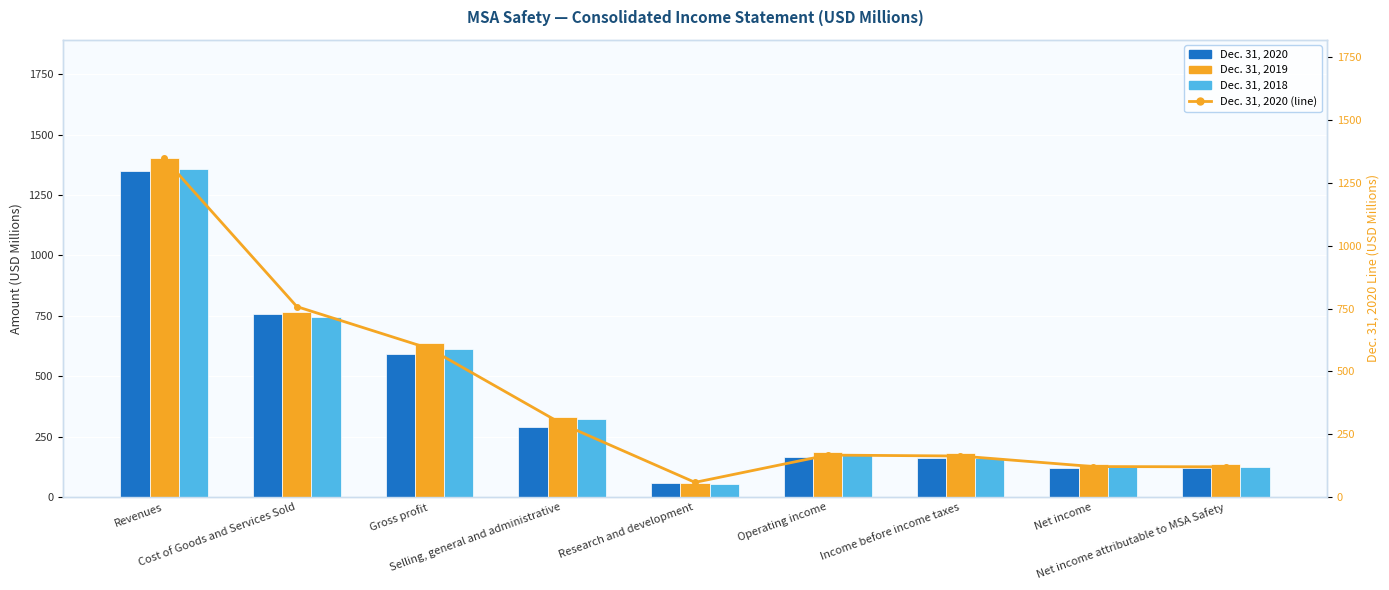

Reading right to left, transcribe all the data shown in this chart.

Dec. 31, 2020: 120.1	121.2	163.1	166.9	58.3	290.3	590.4	757.8	1348.2
Dec. 31, 2019: 136.4	137.6	183.7	186.2	57.8	330.5	636.6	765.4	1402.0
Dec. 31, 2018: 124.2	125.1	162.3	173.5	52.7	324.8	611.9	746.2	1358.1
Dec. 31, 2020 (line): 120.1	121.2	163.1	166.9	58.3	290.3	590.4	757.8	1348.2